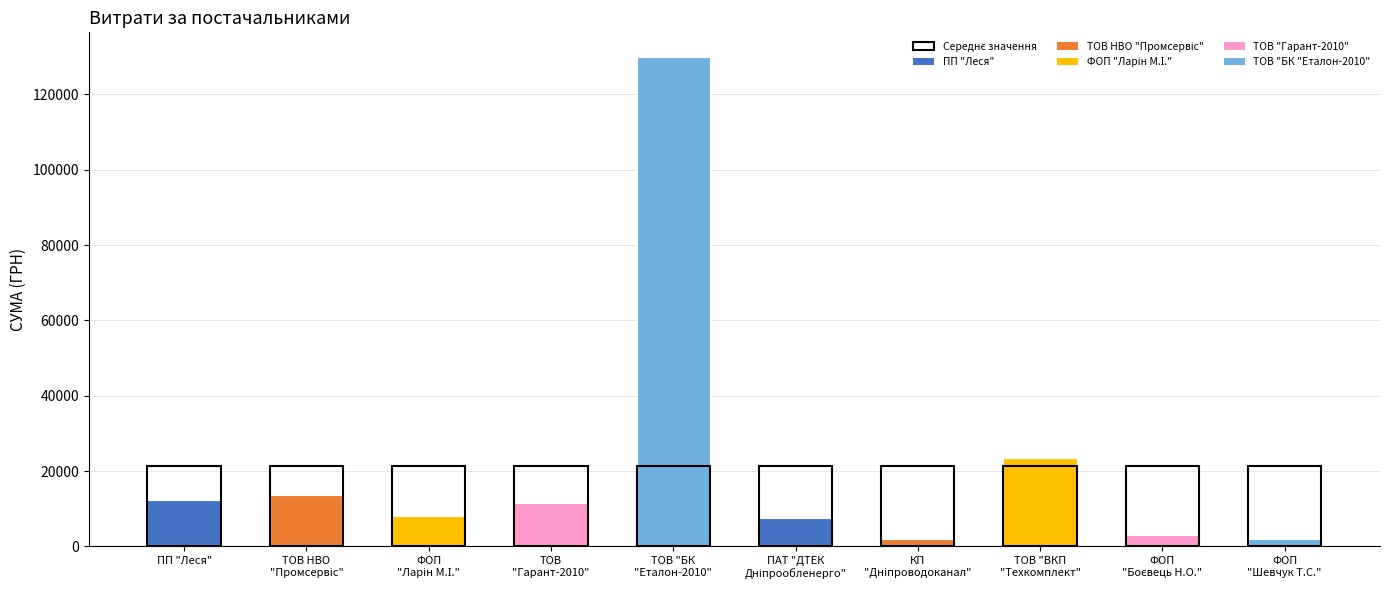

Are the bars grouped side by side (vs. stacked)?

No